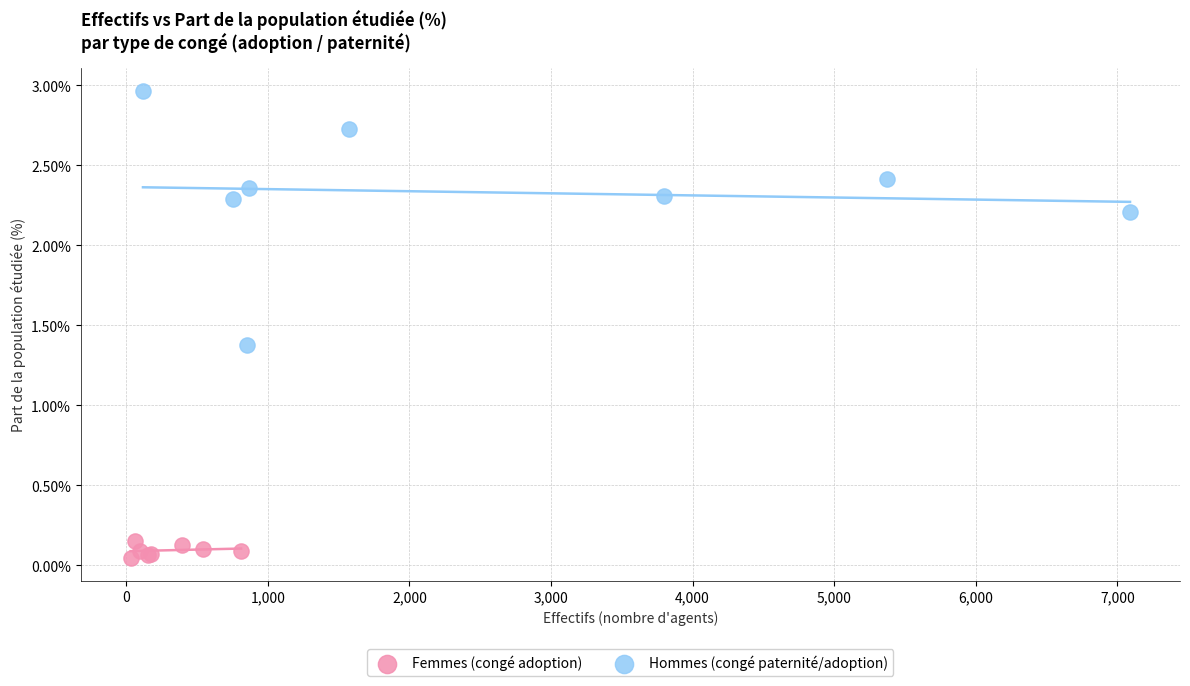

Which series has the widest spread of Y values?

Hommes (congé paternité/adoption)